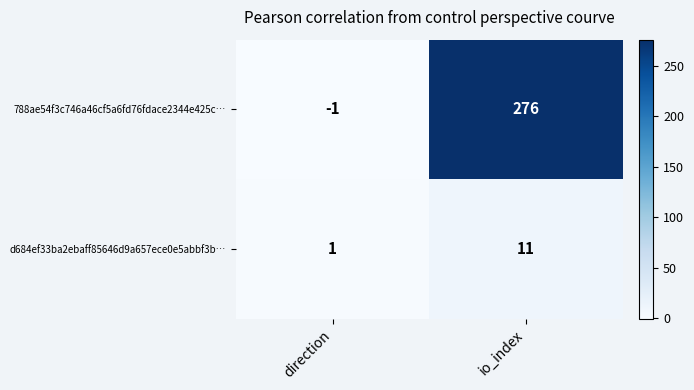

Reading right to left, list all the values displayed in this chart.

788ae54f3c746a46cf5a6fd76fdace2344e425c…: io_index=276	direction=-1
d684ef33ba2ebaff85646d9a657ece0e5abbf3b…: io_index=11	direction=1